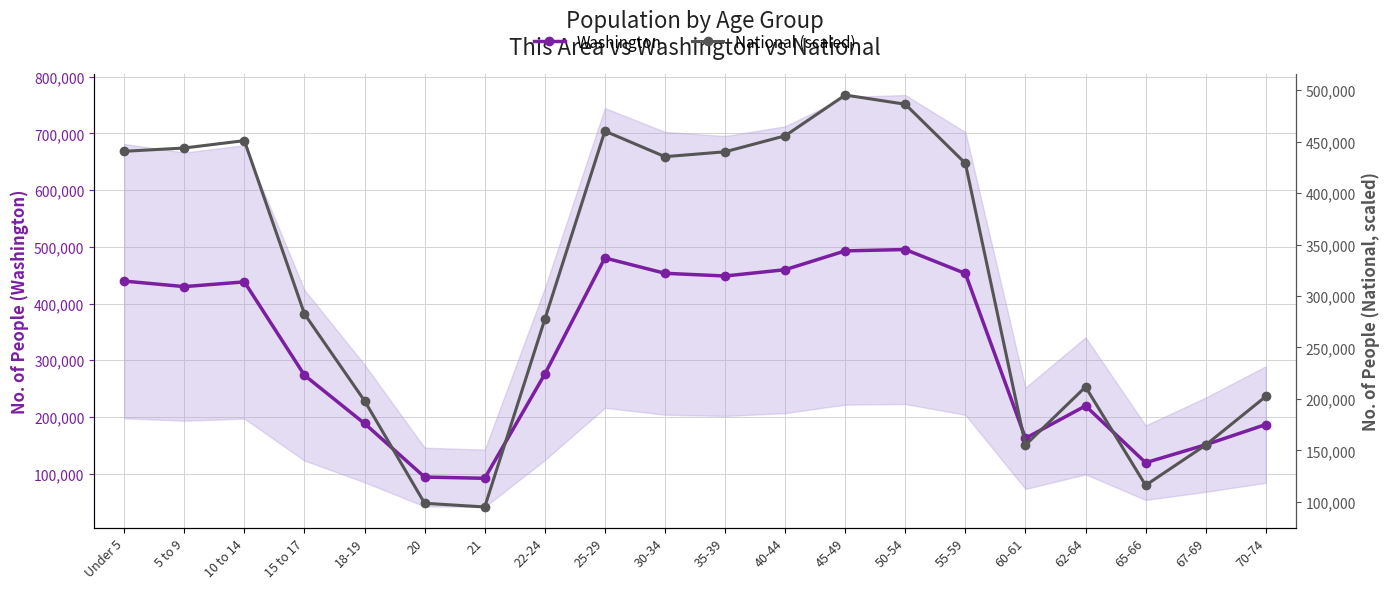

Count the number of categories in the chart.

20